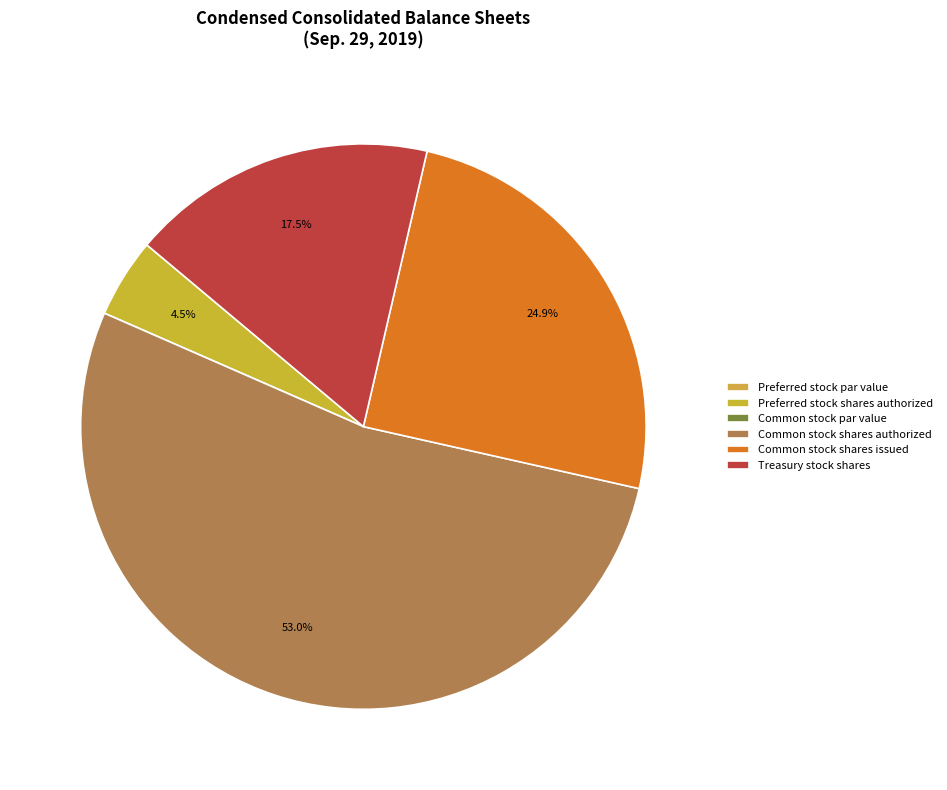

Does any single category account for the majority?

Yes